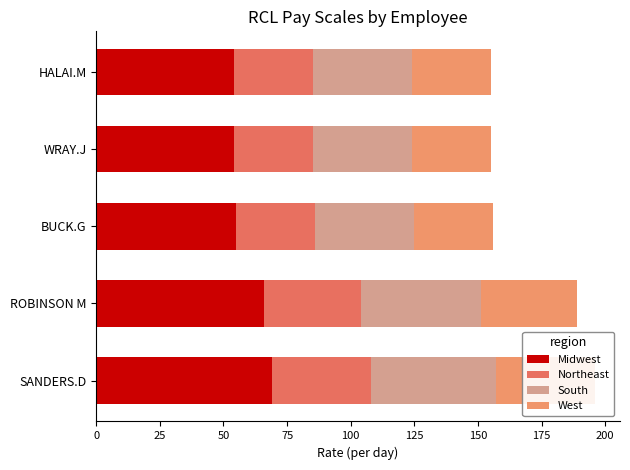

What is the total value across all series at WRAY.J?

155